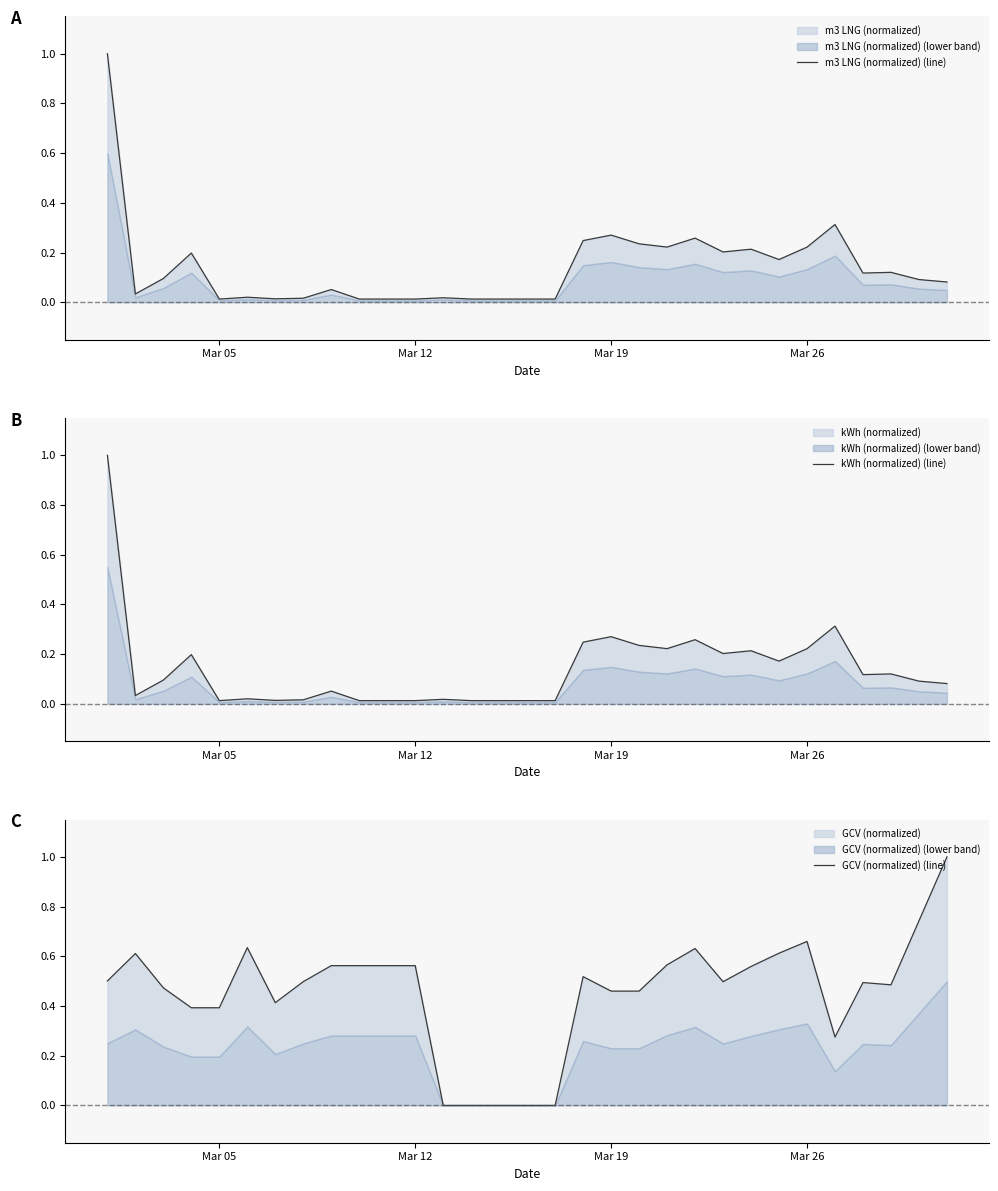

Reading left to right, extract all data points from this chart.

m3 LNG (normalized) (line): 1.0	0.0	0.1	0.2	0.0	0.0	0.0	0.0	0.1	0.0	0.0	0.0	0.0	0.0	0.0	0.0	0.0	0.2	0.3	0.2	0.2	0.3	0.2	0.2	0.2	0.2	0.3	0.1	0.1	0.1	0.1
kWh (normalized) (line): 1.0	0.0	0.1	0.2	0.0	0.0	0.0	0.0	0.1	0.0	0.0	0.0	0.0	0.0	0.0	0.0	0.0	0.2	0.3	0.2	0.2	0.3	0.2	0.2	0.2	0.2	0.3	0.1	0.1	0.1	0.1
GCV (normalized) (line): 0.5	0.6	0.5	0.4	0.4	0.6	0.4	0.5	0.6	0.6	0.6	0.6	0.0	0.0	0.0	0.0	0.0	0.5	0.5	0.5	0.6	0.6	0.5	0.6	0.6	0.7	0.3	0.5	0.5	0.7	1.0